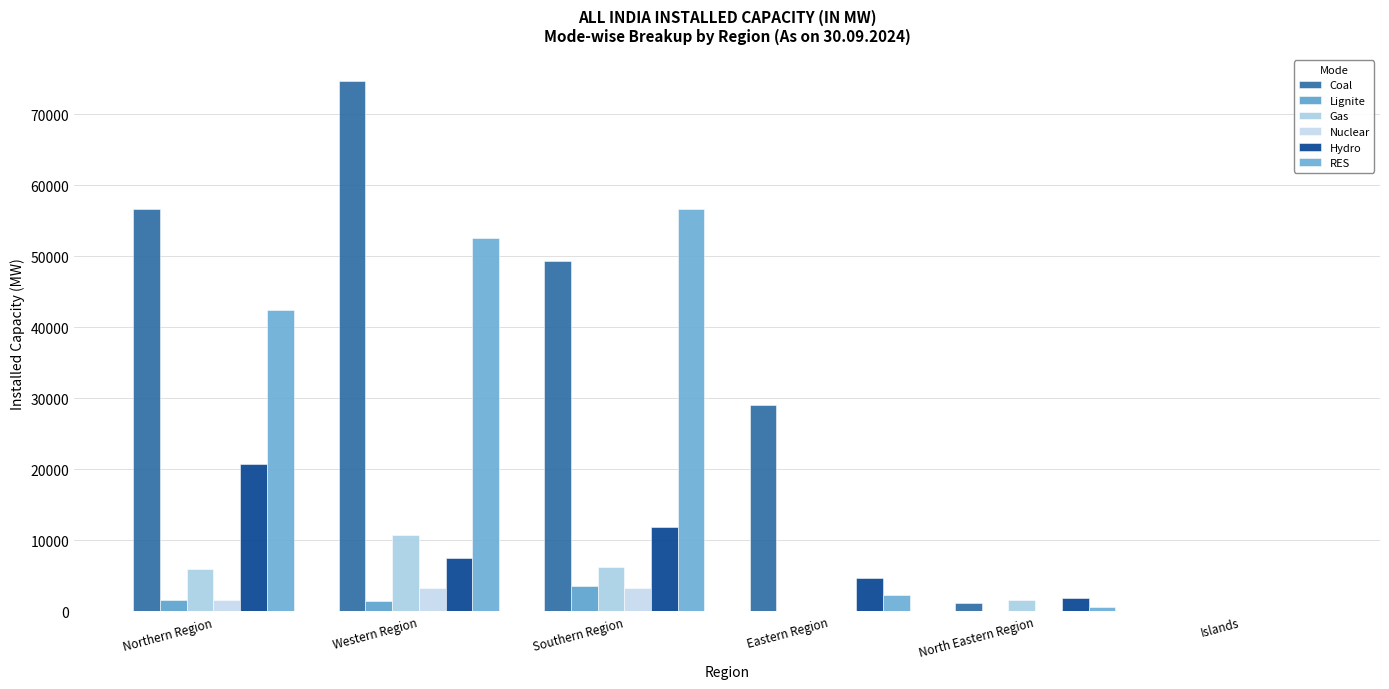

What is the label of the 4th bar from the right?

Southern Region